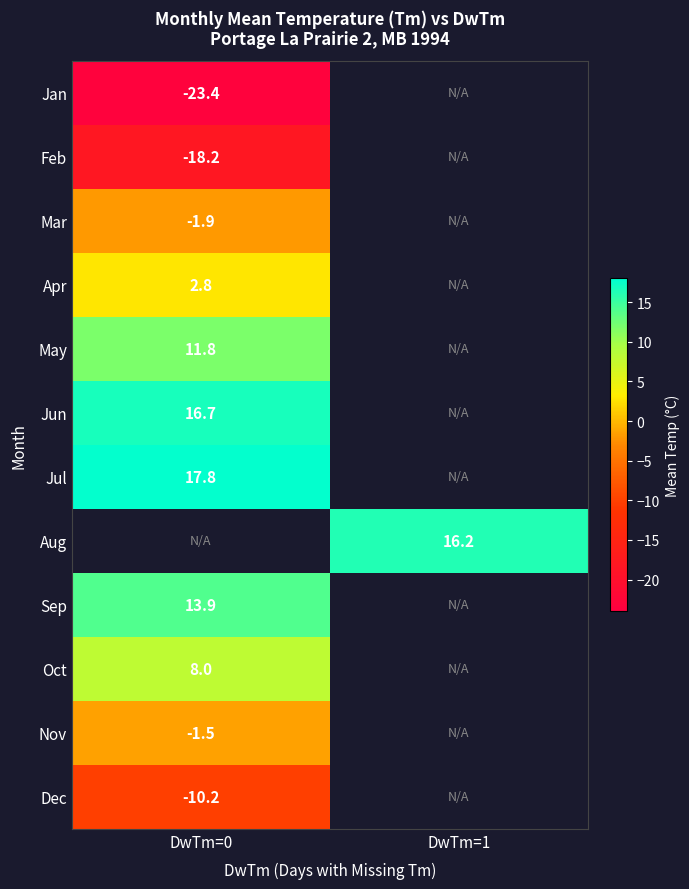

Is the value of Dec at DwTm=0 greater than the value of May at DwTm=0?

No